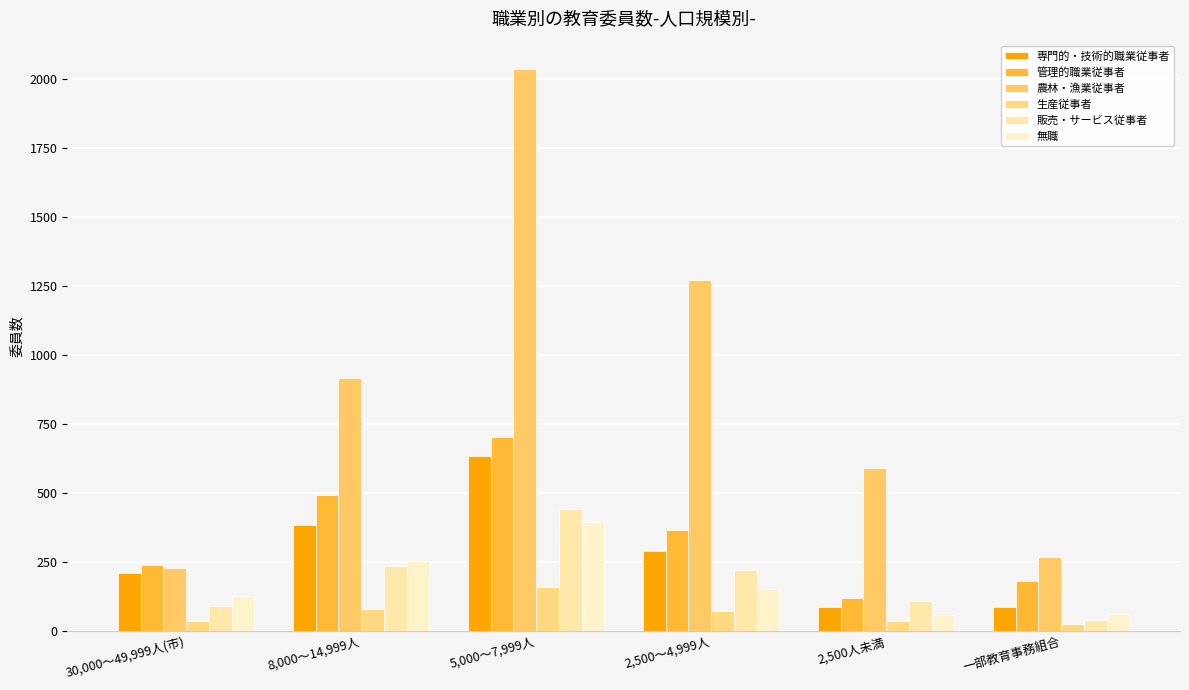

Reading left to right, transcribe all the data shown in this chart.

専門的・技術的職業従事者: 30,000～49,999人(市)=211	8,000～14,999人=384	5,000～7,999人=633	2,500～4,999人=291	2,500人未満=87	一部教育事務組合=86
管理的職業従事者: 30,000～49,999人(市)=239	8,000～14,999人=491	5,000～7,999人=701	2,500～4,999人=364	2,500人未満=120	一部教育事務組合=182
農林・漁業従事者: 30,000～49,999人(市)=226	8,000～14,999人=917	5,000～7,999人=2036	2,500～4,999人=1270	2,500人未満=591	一部教育事務組合=269
生産従事者: 30,000～49,999人(市)=35	8,000～14,999人=78	5,000～7,999人=159	2,500～4,999人=73	2,500人未満=34	一部教育事務組合=24
販売・サービス従事者: 30,000～49,999人(市)=90	8,000～14,999人=235	5,000～7,999人=440	2,500～4,999人=222	2,500人未満=107	一部教育事務組合=41
無職: 30,000～49,999人(市)=126	8,000～14,999人=254	5,000～7,999人=395	2,500～4,999人=153	2,500人未満=57	一部教育事務組合=62